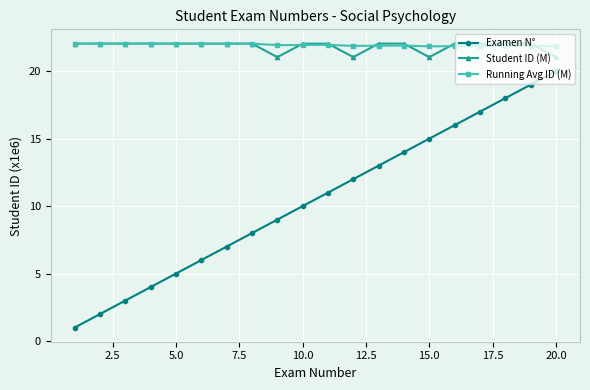

Which series has the widest spread of values?

Examen N°